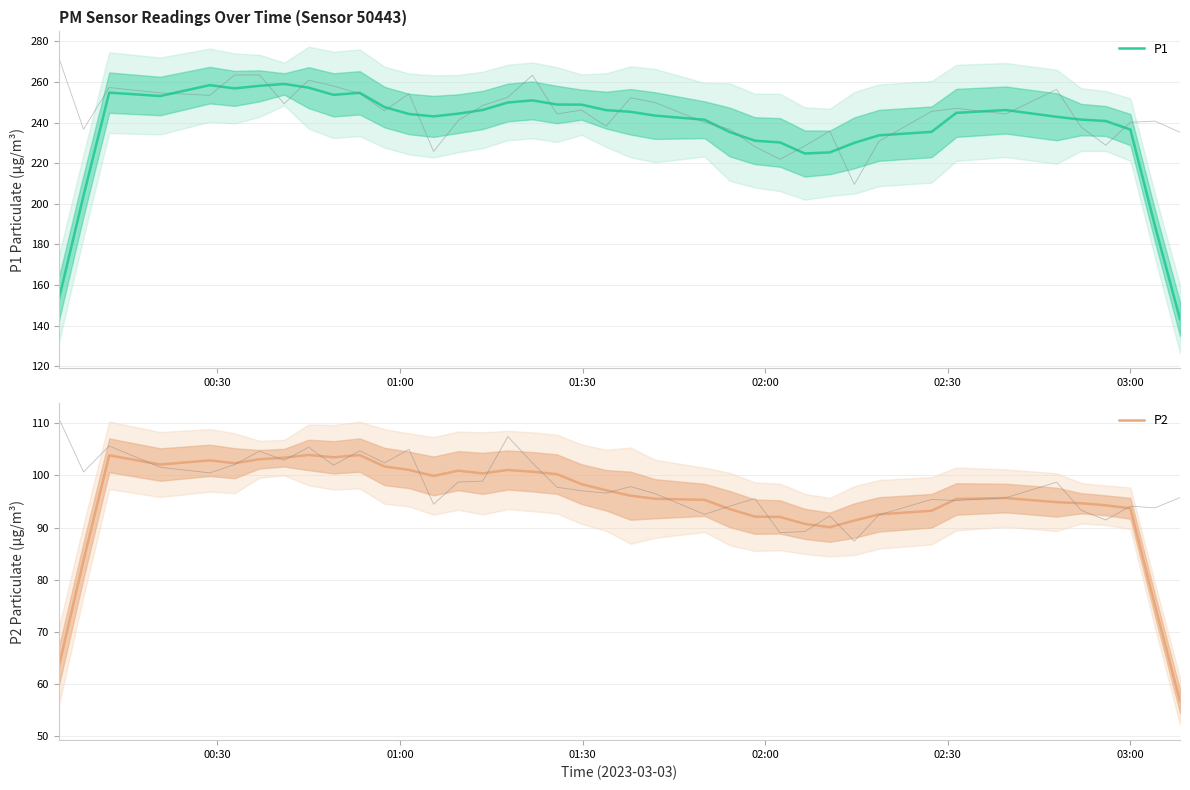

Reading right to left, extract all data points from this chart.

P1: 143.2	189.0	236.6	240.8	241.5	242.9	246.2	244.8	235.4	233.7	230.0	225.3	224.8	230.2	231.1	235.4	241.4	243.4	245.3	246.2	248.8	248.9	250.9	249.9	246.2	244.4	243.1	244.2	247.6	254.7	253.7	257.2	259.0	258.1	256.9	258.5	253.1	254.8	204.1	153.1
P2: 56.7	75.0	93.7	94.3	94.7	94.9	95.7	95.5	93.2	92.5	91.3	90.1	90.7	92.0	92.1	93.5	95.3	95.5	96.1	97.1	98.3	100.2	100.7	101.0	100.4	100.9	99.9	101.1	101.7	103.9	103.5	103.9	103.4	103.1	102.3	102.9	102.1	103.8	83.7	63.4